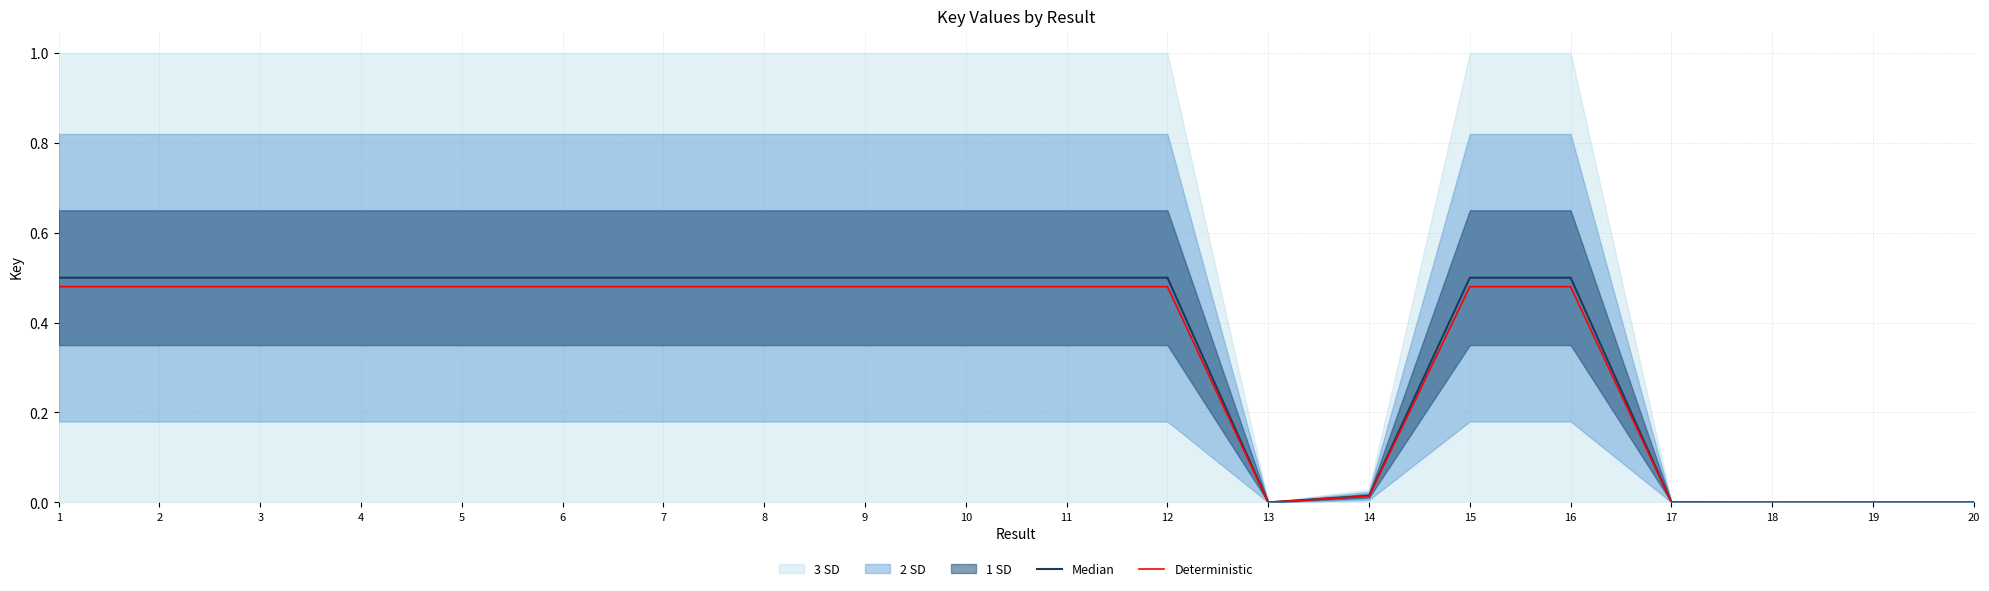

Is it true that Median equals 0.5 at 2?

True